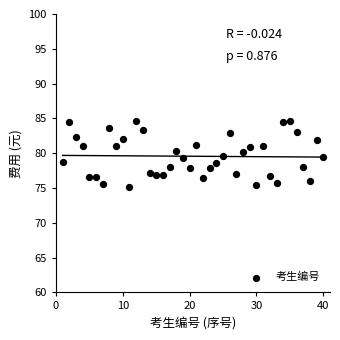

What is the range of X values (max minus min)?

39.0